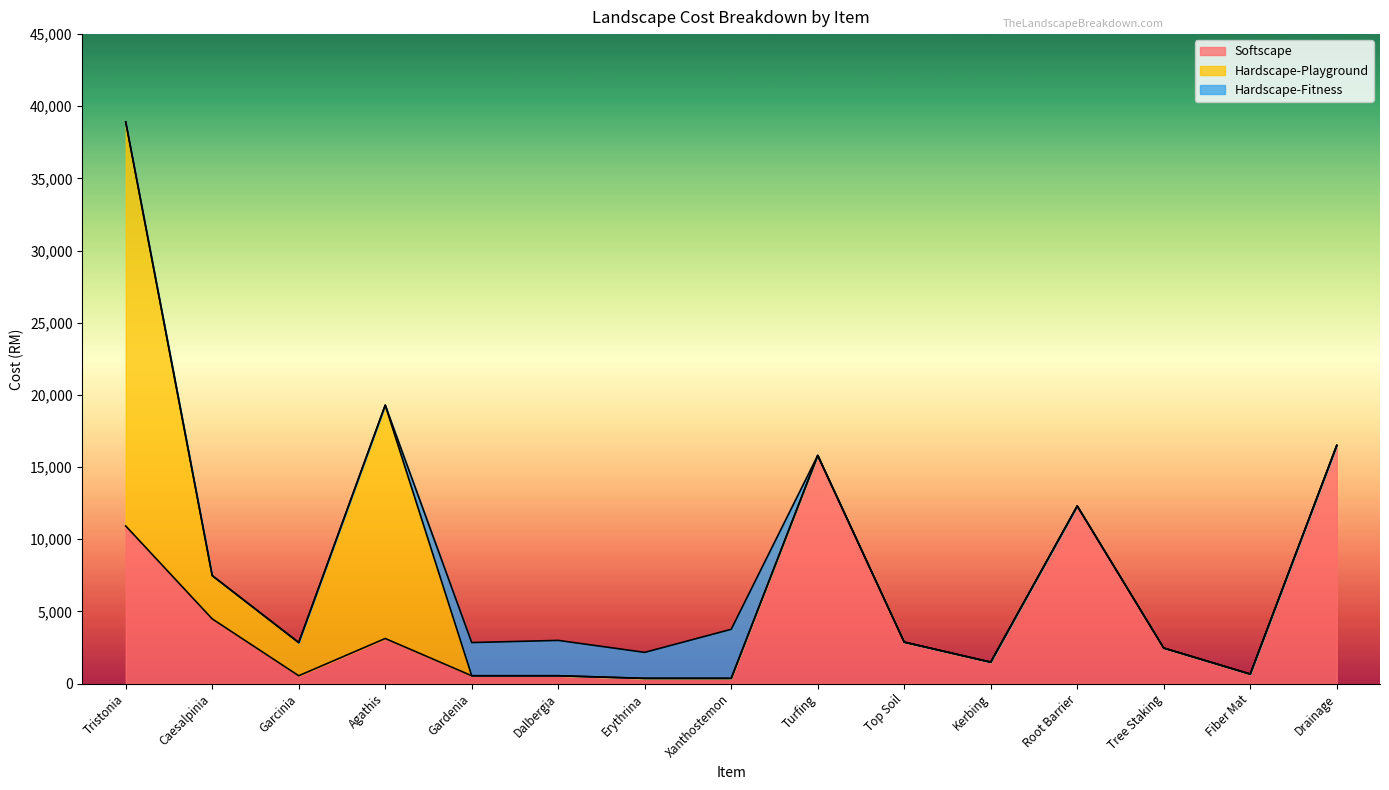

What is the difference between the Softscape values at Turfing and Drainage?

695.5